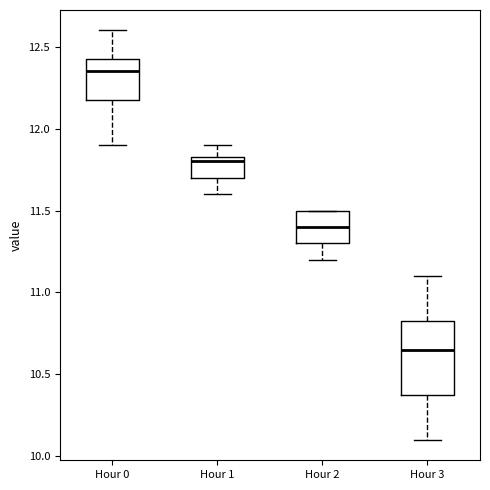

Reading left to right, read every box against the y-axis: the position of its median line, the range the box covers, and the ends of its whiskers. The values are not printed on the chart, so give them approximately, as read against the axis.

Hour 0: median 12.35, box 12.20 to 12.45, whiskers 11.90 to 12.60
Hour 1: median 11.80, box 11.70 to 11.85, whiskers 11.60 to 11.90
Hour 2: median 11.40, box 11.30 to 11.50, whiskers 11.20 to 11.50
Hour 3: median 10.65, box 10.40 to 10.85, whiskers 10.10 to 11.10